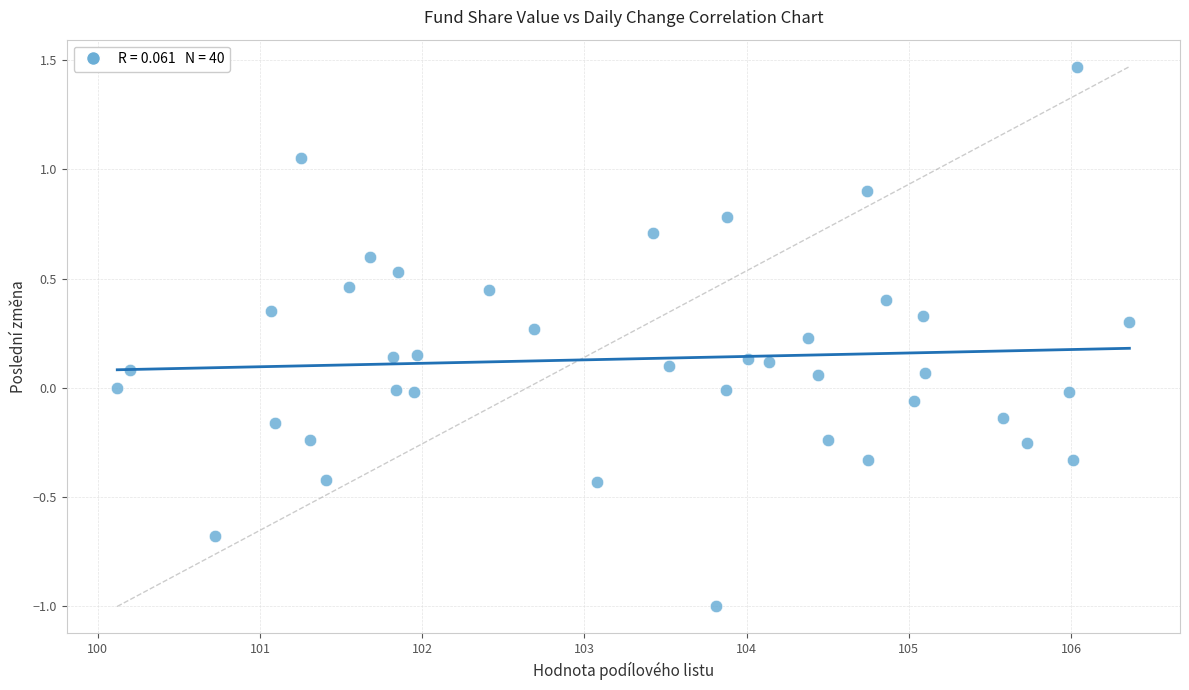

What is the range of Y values (max minus min)?

2.5